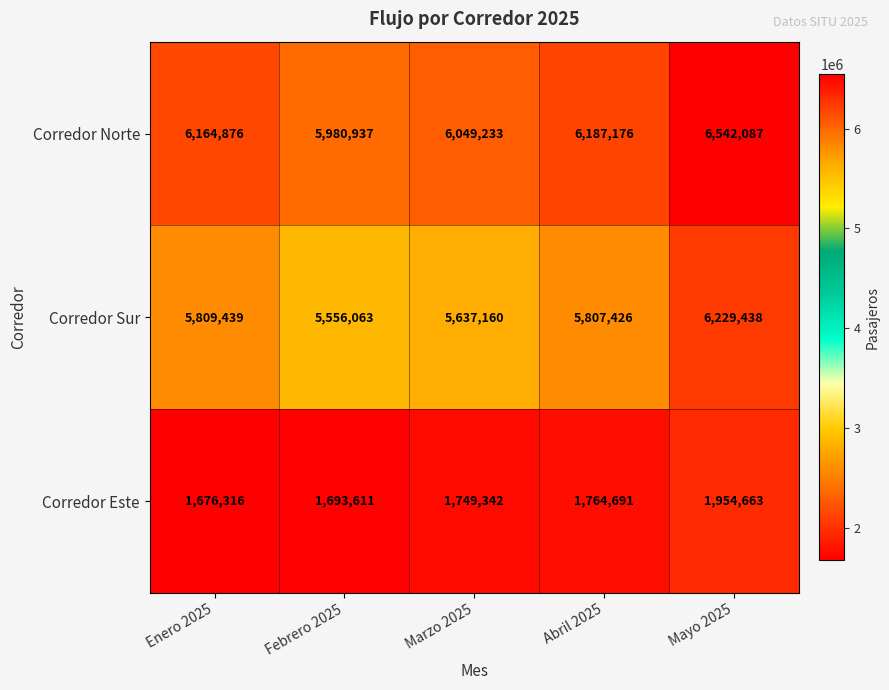

True or false: Corredor Sur has a value of 5556063 at Febrero 2025.

True